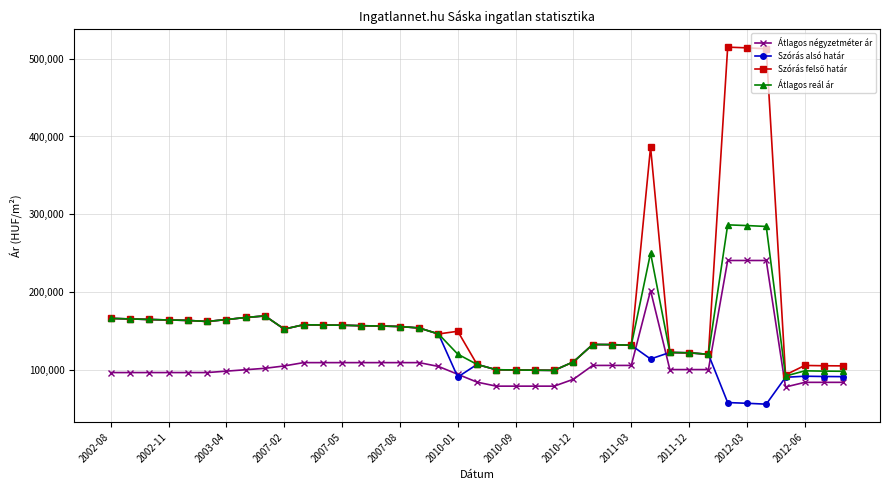

At how many categories does at least one series exceed 425506?

3